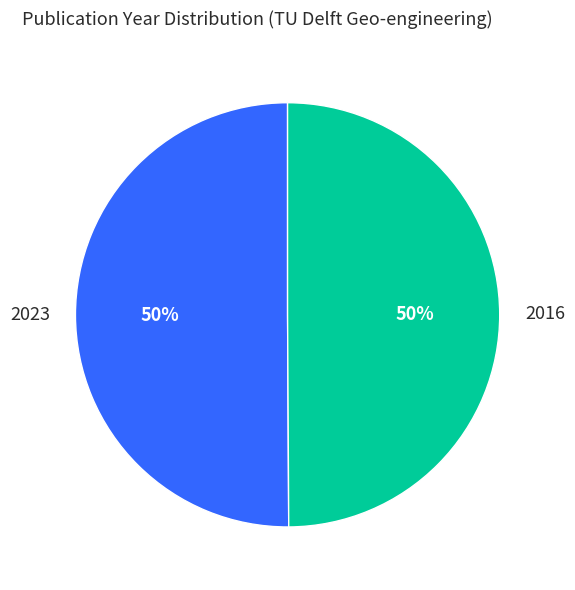

Combined, do 2016 and 2023 account for over 50%?

Yes